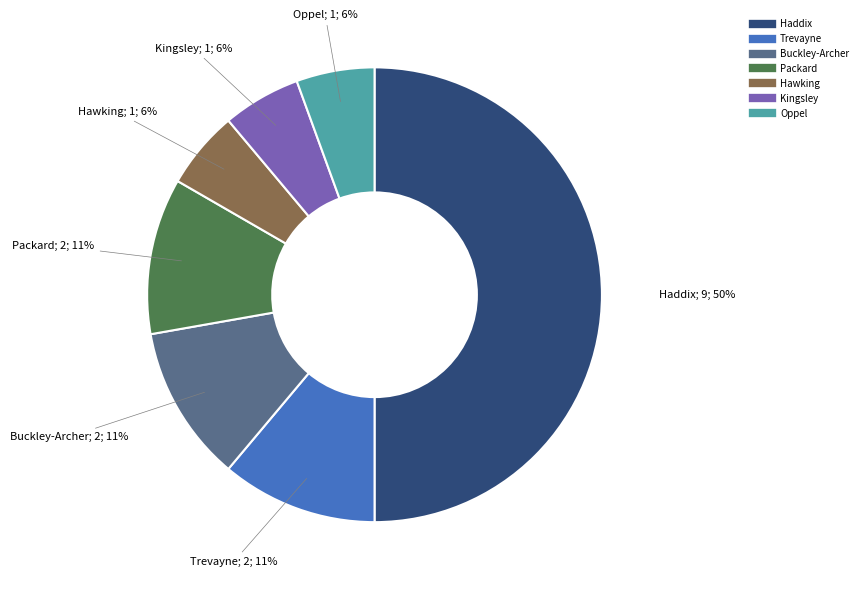

To the nearest percent, what is the average slice percentage?

14%